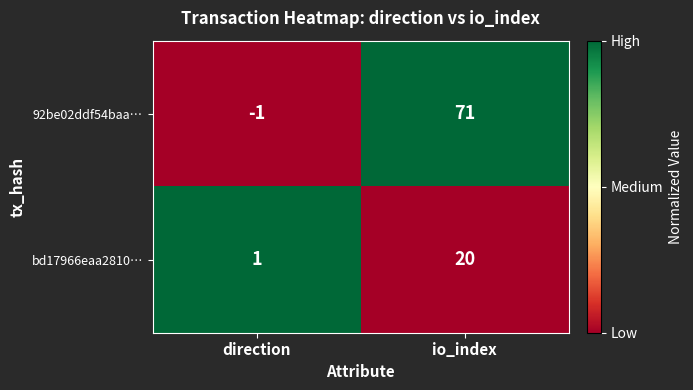

How many distinct data groups are displayed?

2